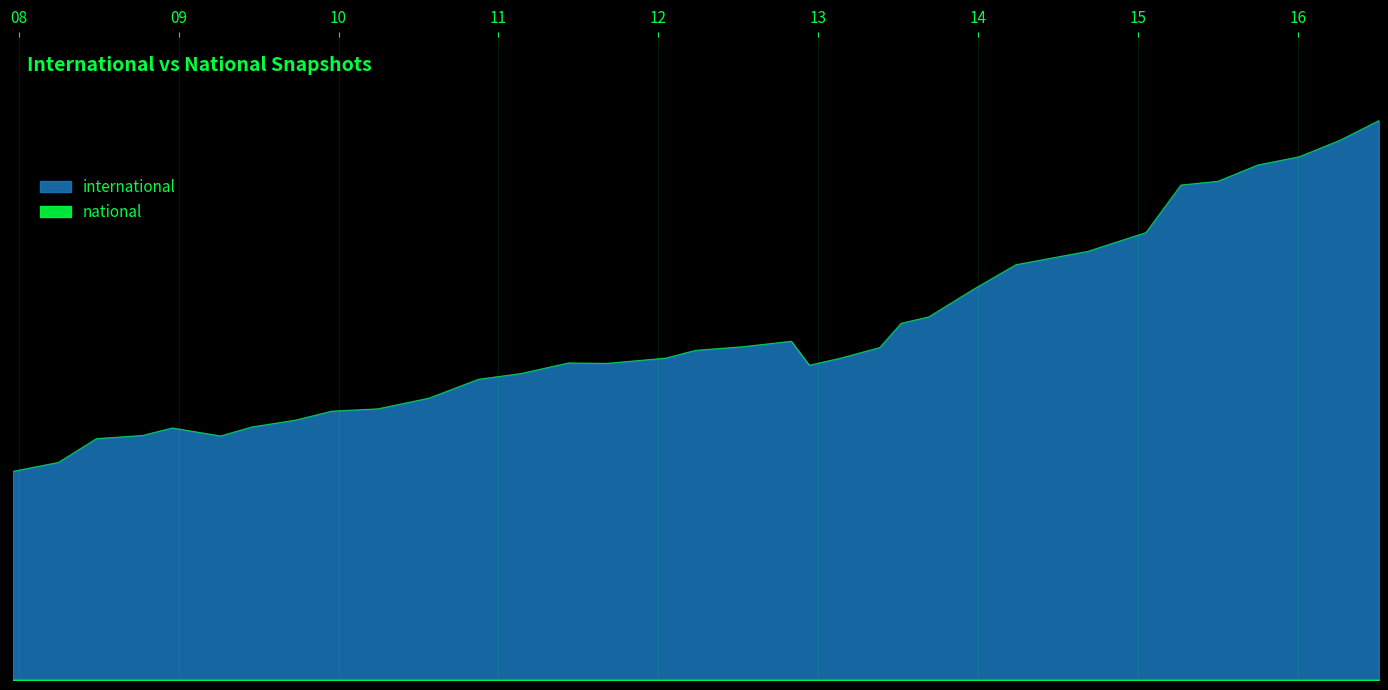

What is the maximum value for international?

10918